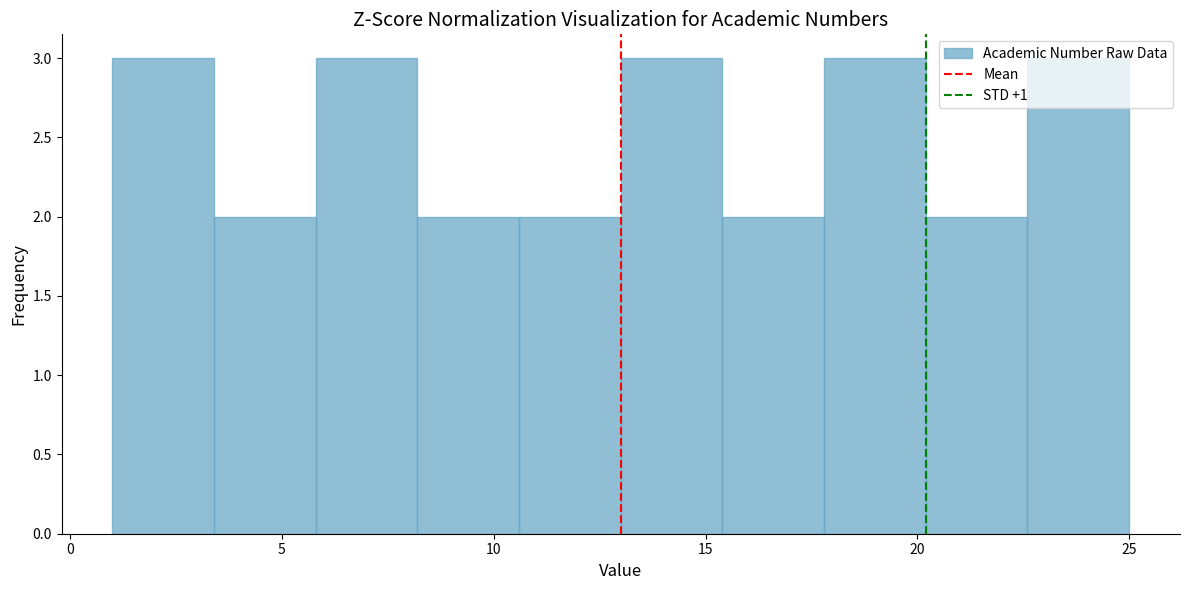

How tall is the bar that spans 20.2 to 22.6 on the x-axis? Neither the bar edges nor the heights are printed on the chart, so give them approximately, as read against the axes.

2